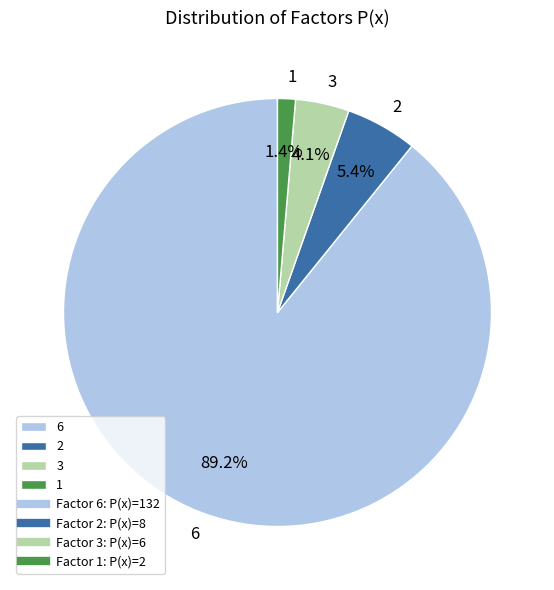

Which slice is the largest?

6